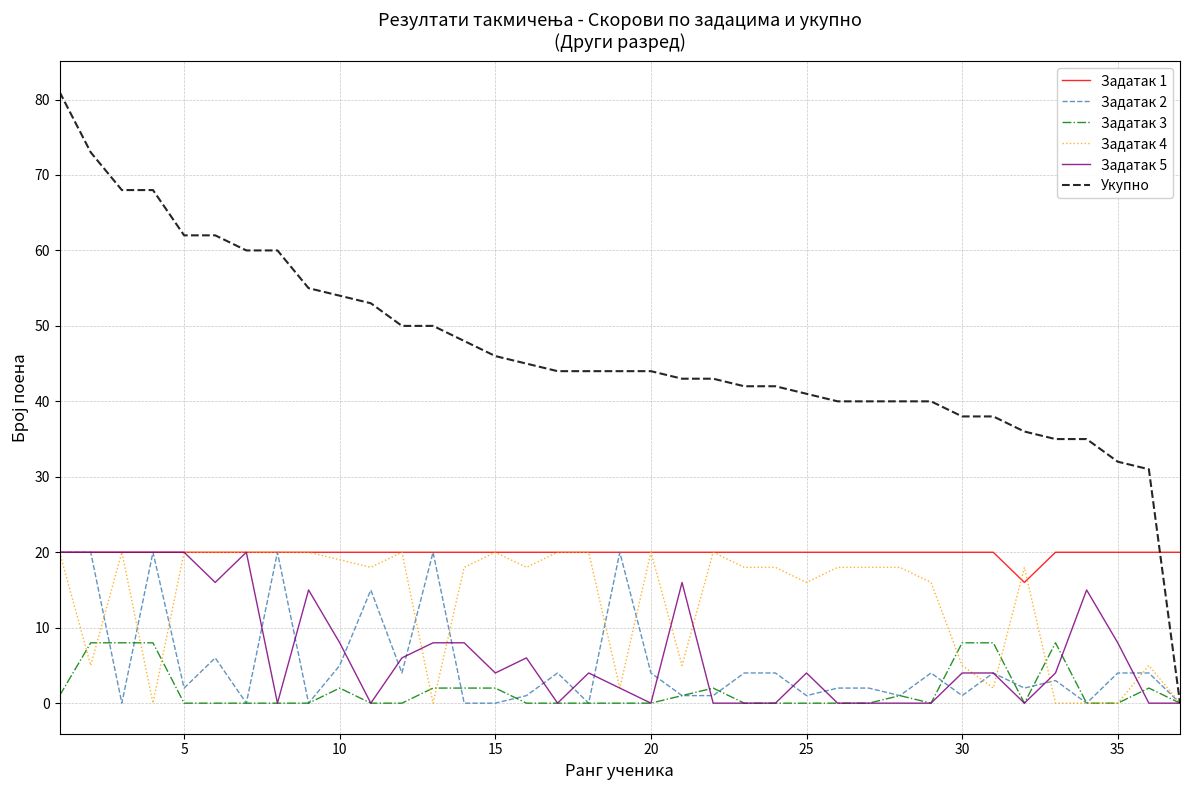

Count the number of data series in this chart.

6